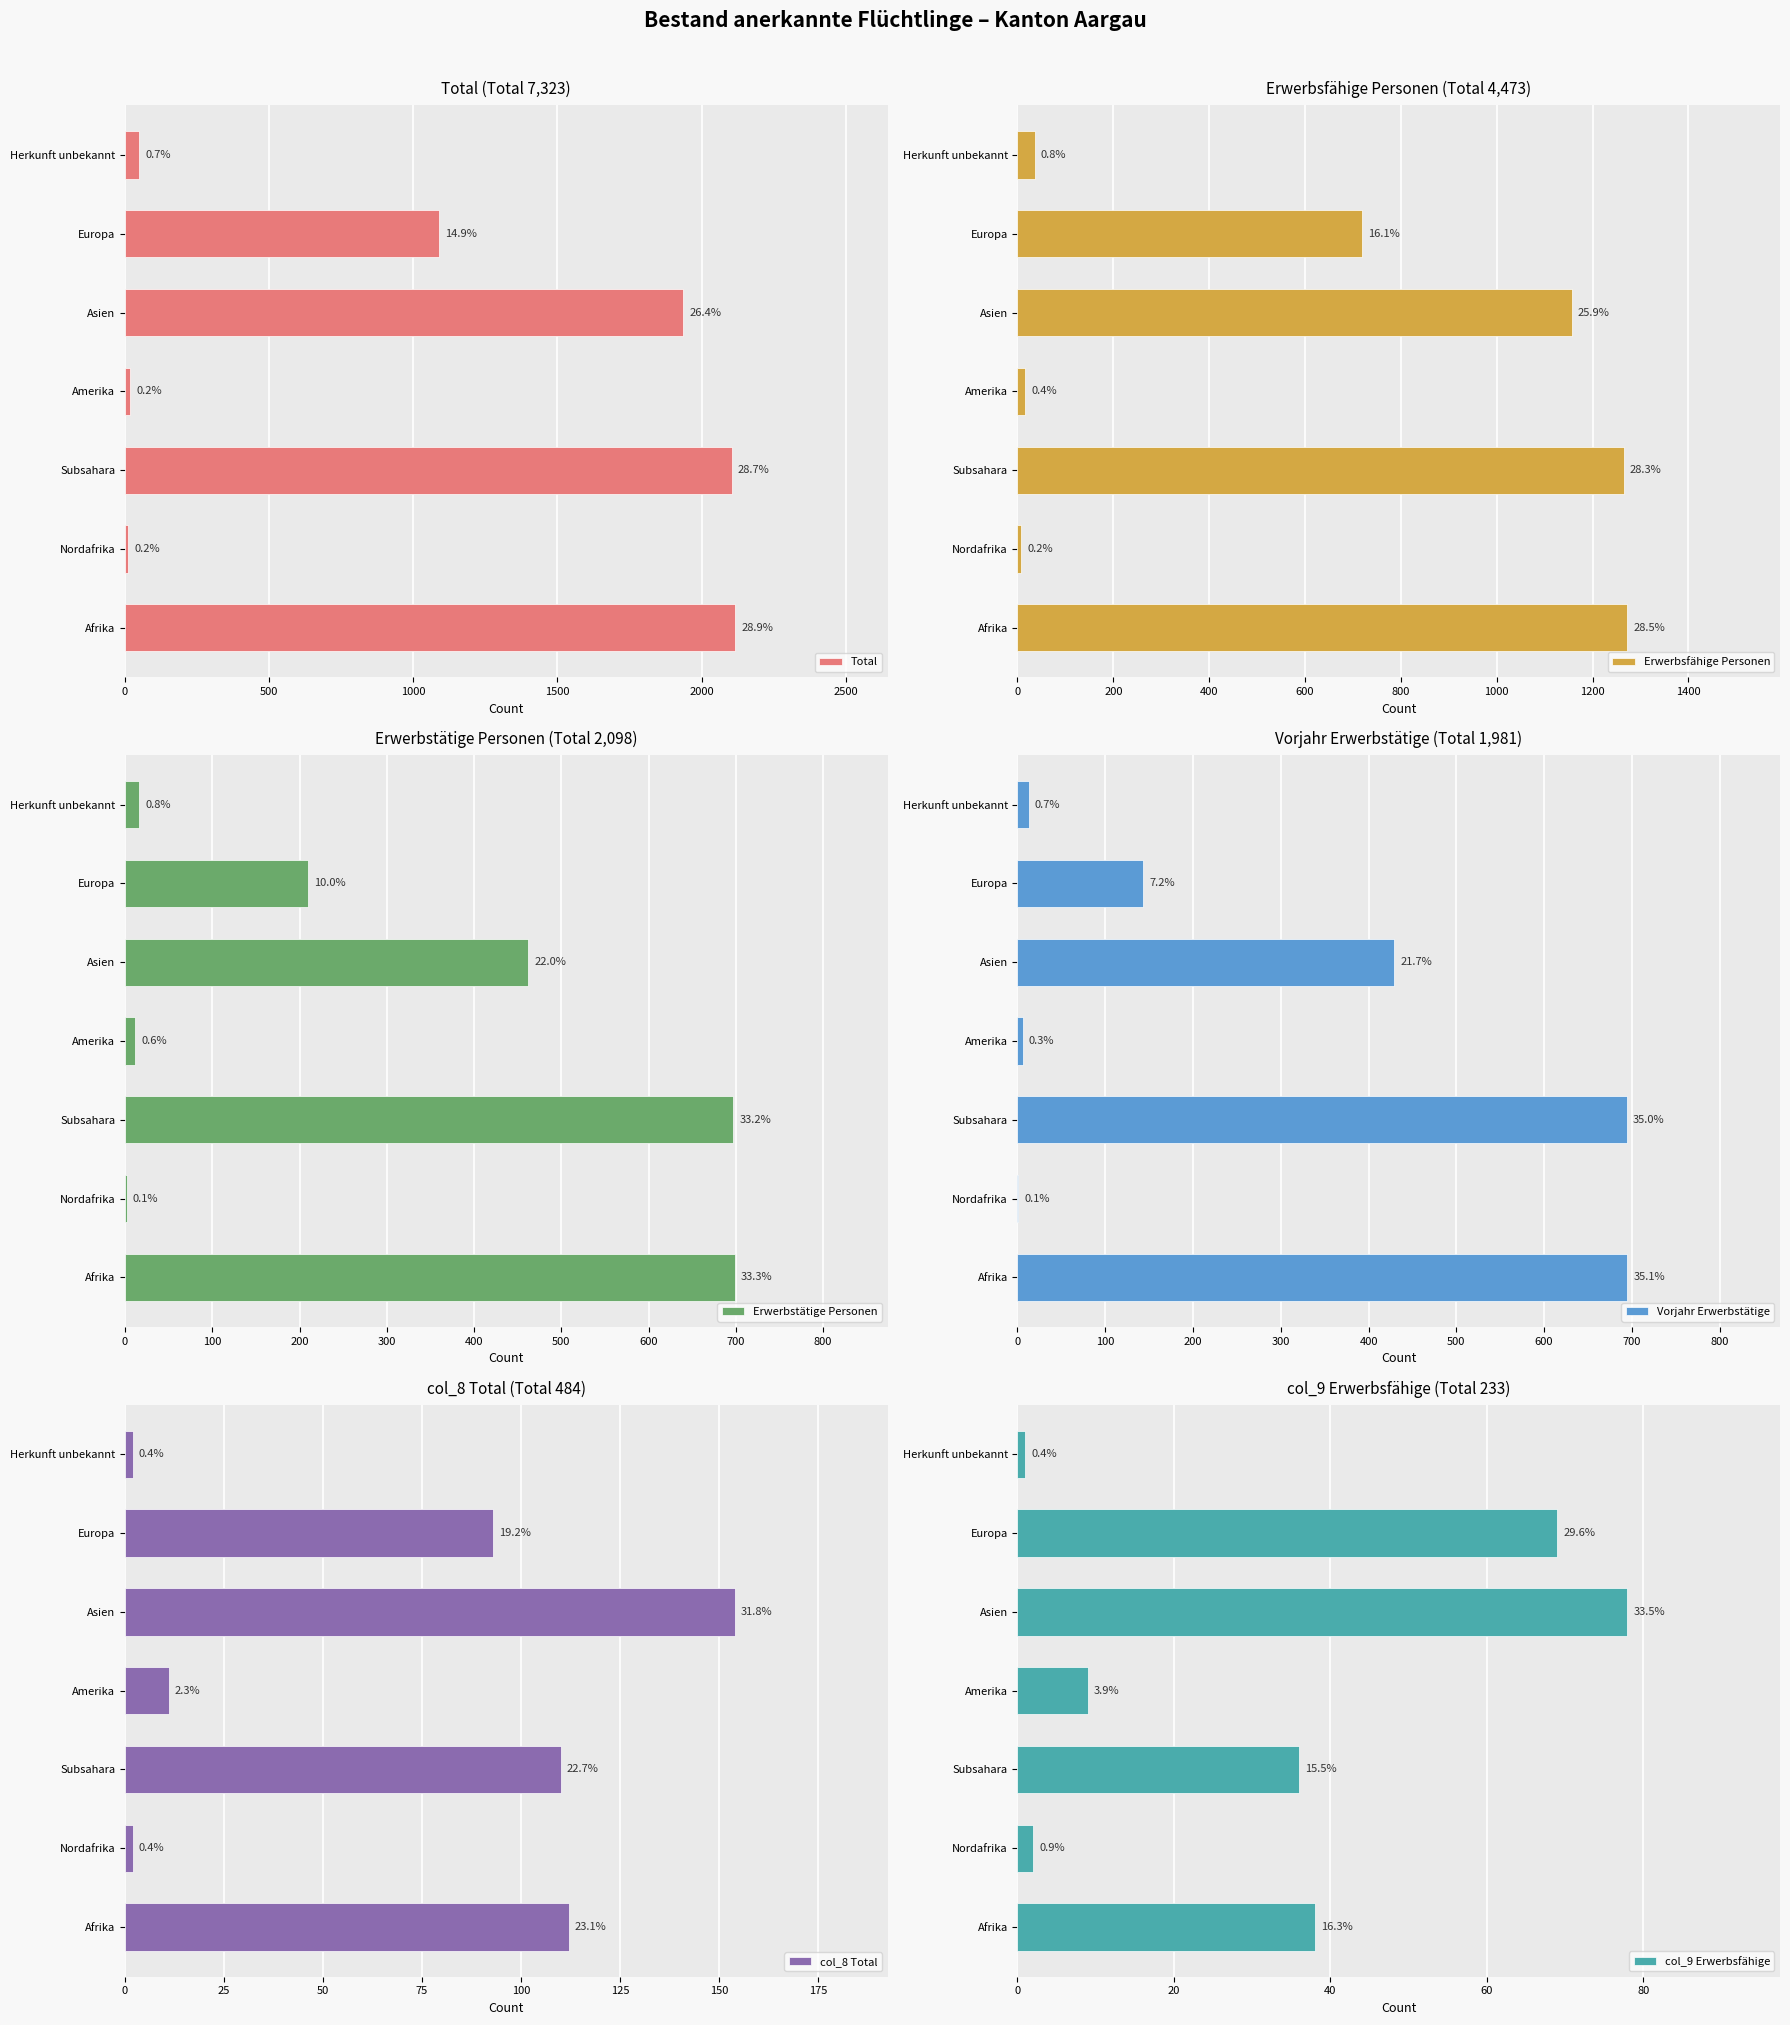

What is the average value of the Vorjahr Erwerbstätige series?

283